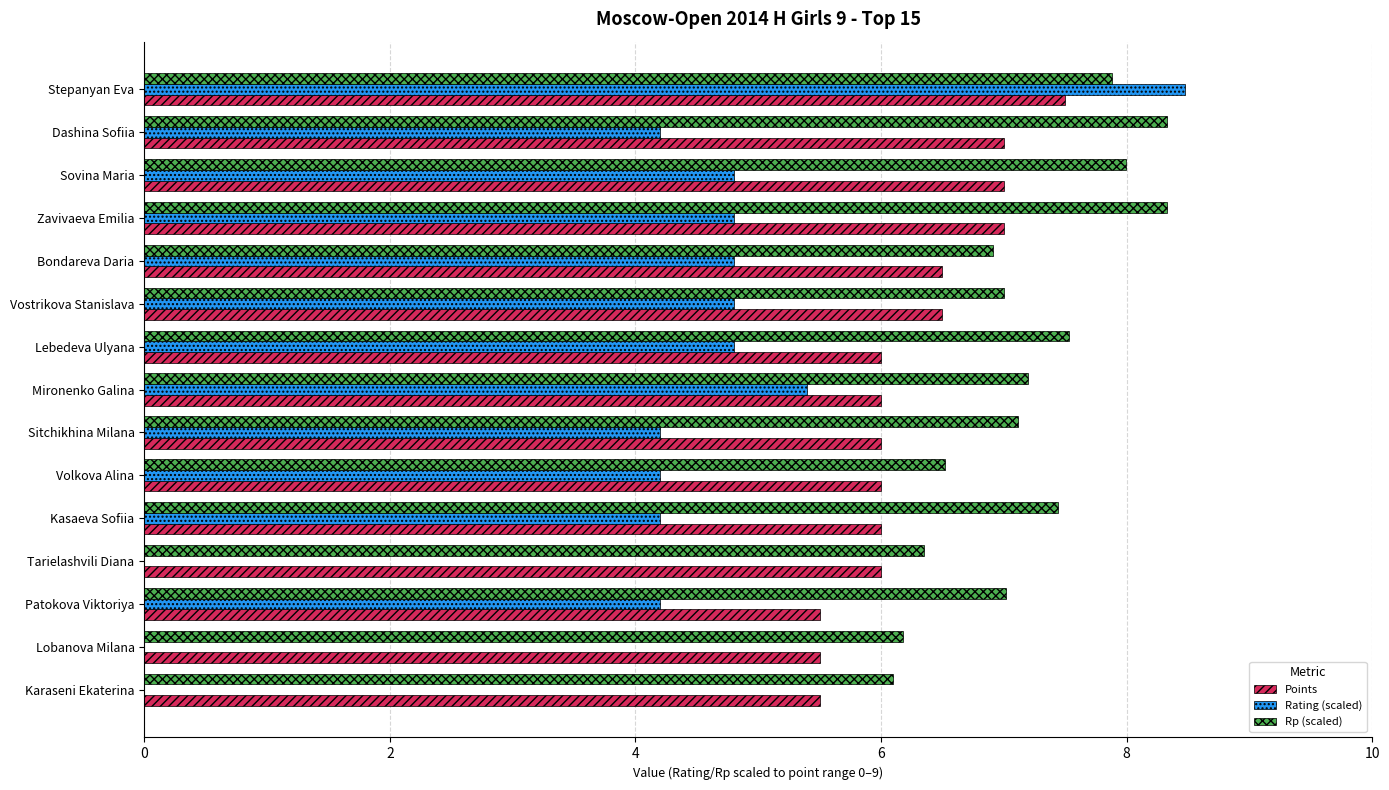

What is the sum of all Rp (scaled) values?

107.9